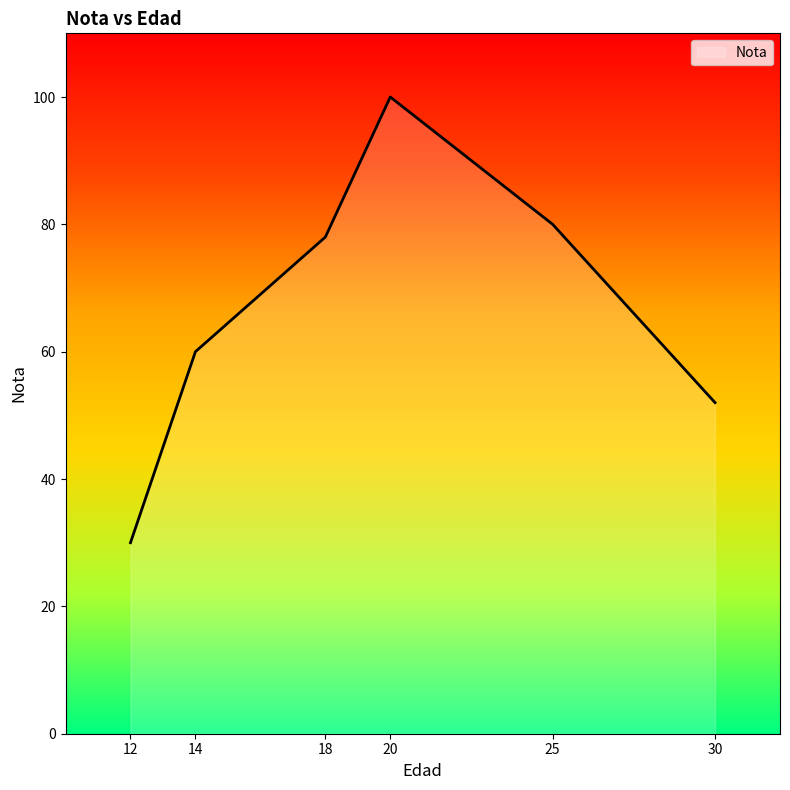

Rank the categories by value from highest to lowest.

20, 25, 18, 14, 30, 12